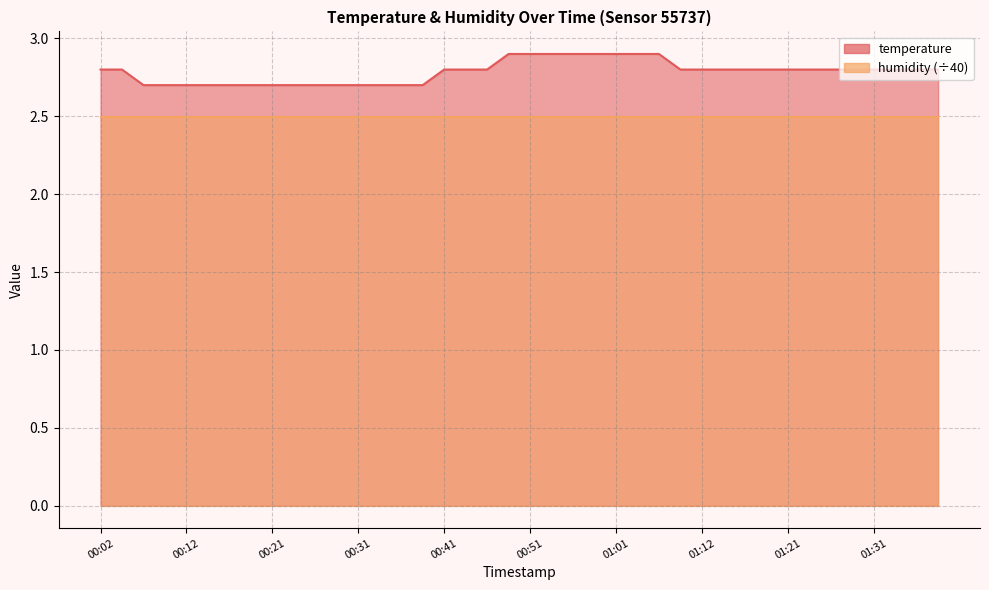

Reading left to right, extract all data points from this chart.

00:02=2.8	00:04=2.8	00:07=2.7	00:09=2.7	00:12=2.7	00:14=2.7	00:16=2.7	00:19=2.7	00:21=2.7	00:24=2.7	00:26=2.7	00:29=2.7	00:31=2.7	00:33=2.7	00:36=2.7	00:38=2.7	00:41=2.8	00:44=2.8	00:46=2.8	00:49=2.9	00:51=2.9	00:54=2.9	00:56=2.9	00:59=2.9	01:01=2.9	01:04=2.9	01:06=2.9	01:09=2.8	01:12=2.8	01:14=2.8	01:17=2.8	01:19=2.8	01:21=2.8	01:24=2.8	01:26=2.8	01:29=2.8	01:31=2.8	01:34=2.8	01:36=2.8	01:38=2.8